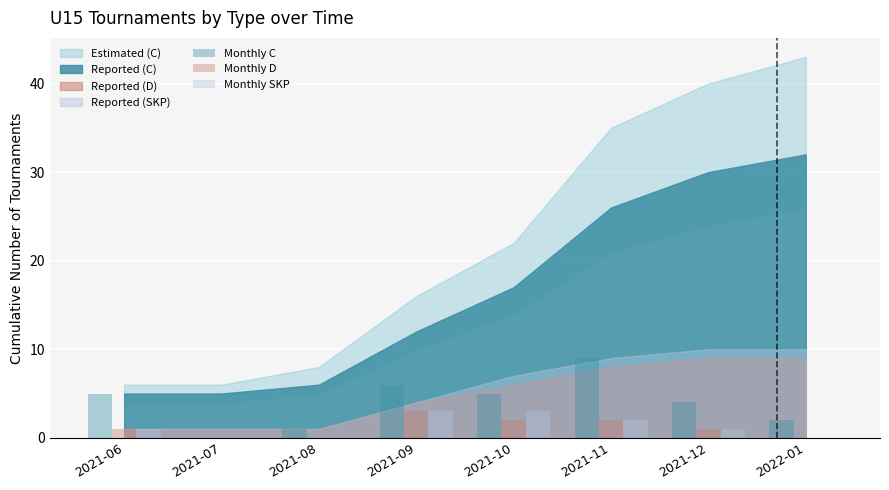

What is the sum of all Monthly C values?

32